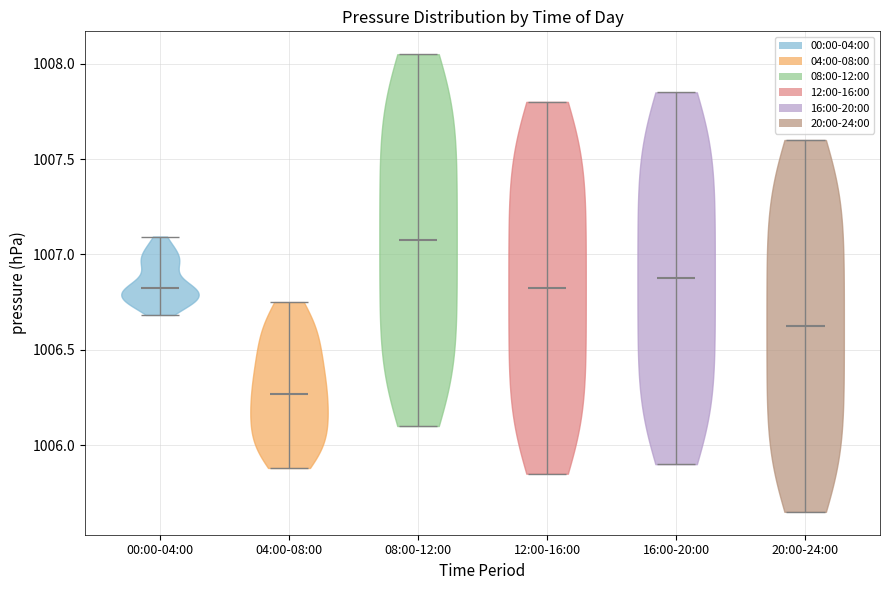

Reading left to right, read every violin against the y-axis: where its median line is, and the lowest and highest points it reaches. The values are not printed on the chart, so give them approximately, as read against the axis.

00:00-04:00: median line 1006.80, lowest point 1006.70, highest point 1007.10
04:00-08:00: median line 1006.25, lowest point 1005.90, highest point 1006.75
08:00-12:00: median line 1007.10, lowest point 1006.10, highest point 1008.05
12:00-16:00: median line 1006.85, lowest point 1005.85, highest point 1007.80
16:00-20:00: median line 1006.90, lowest point 1005.90, highest point 1007.85
20:00-24:00: median line 1006.65, lowest point 1005.65, highest point 1007.60